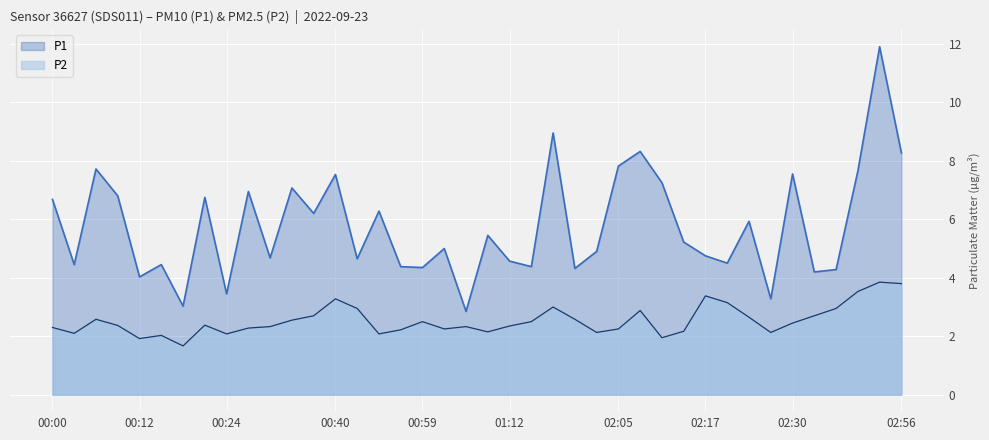

Where is P2 nearest to the value 2?

00:15